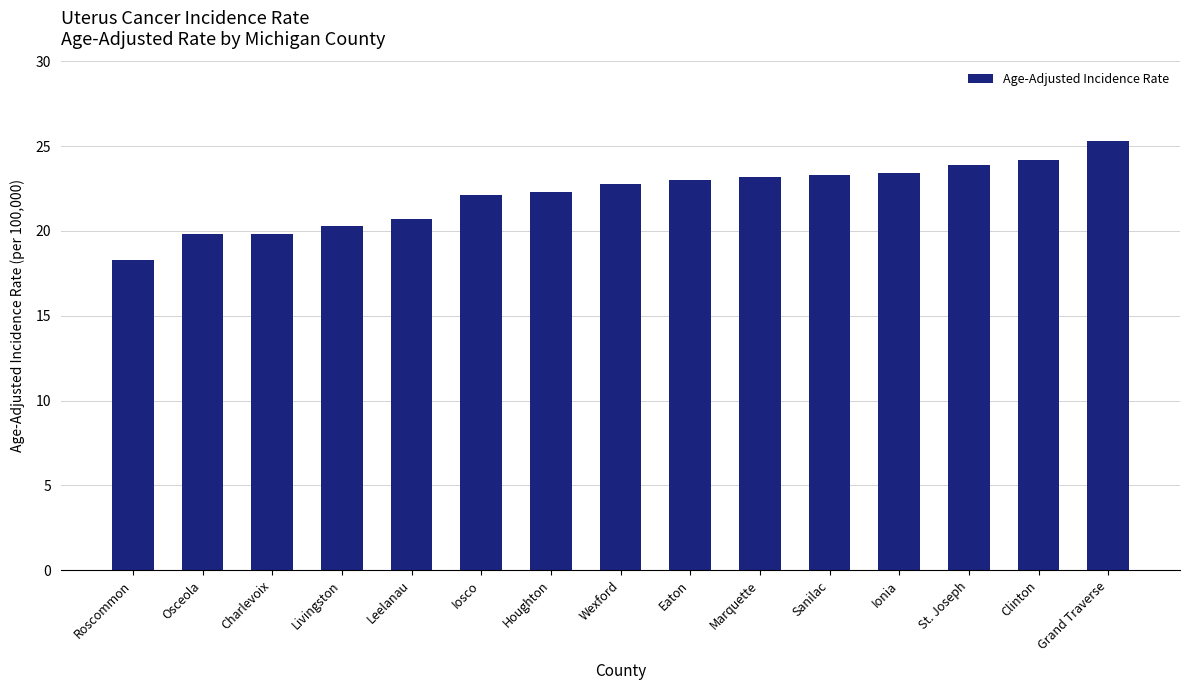

What is the change in value from Osceola to Iosco?

+2.3